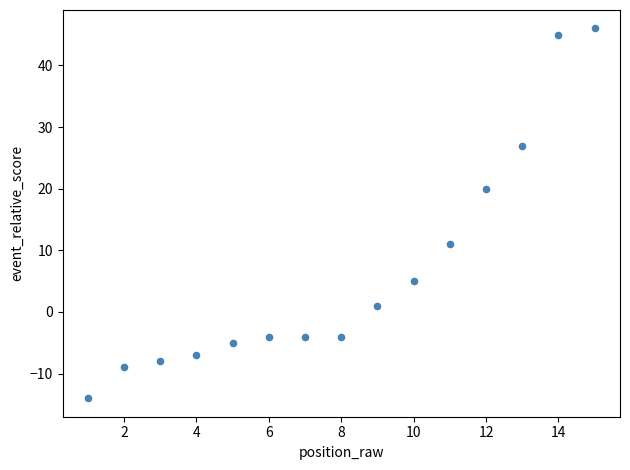

What Y value in the scatter plot is closest to 16?

20